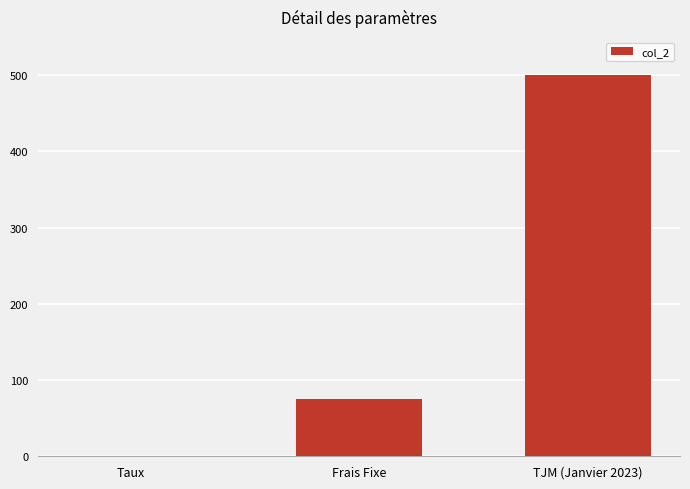

The chart shows a value of 0.1 at Taux. True or false?

True